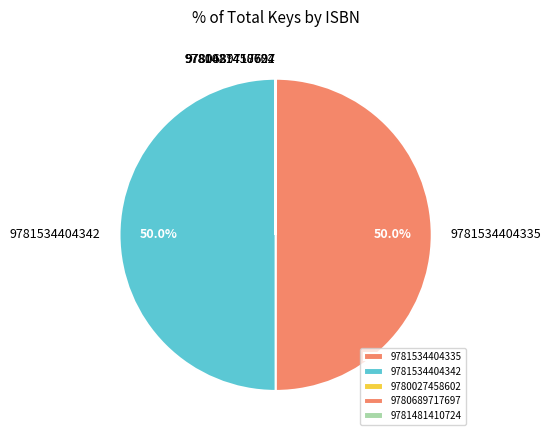

How much of the chart is everything except 9781534404335?

50.0%